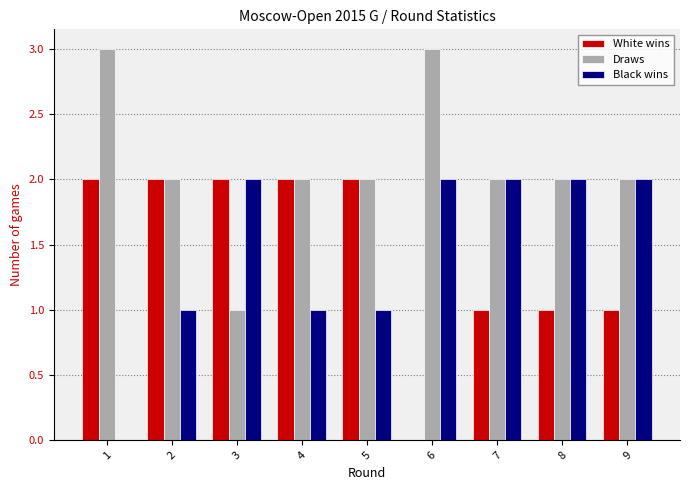

At which label does Draws first exceed 2?

1